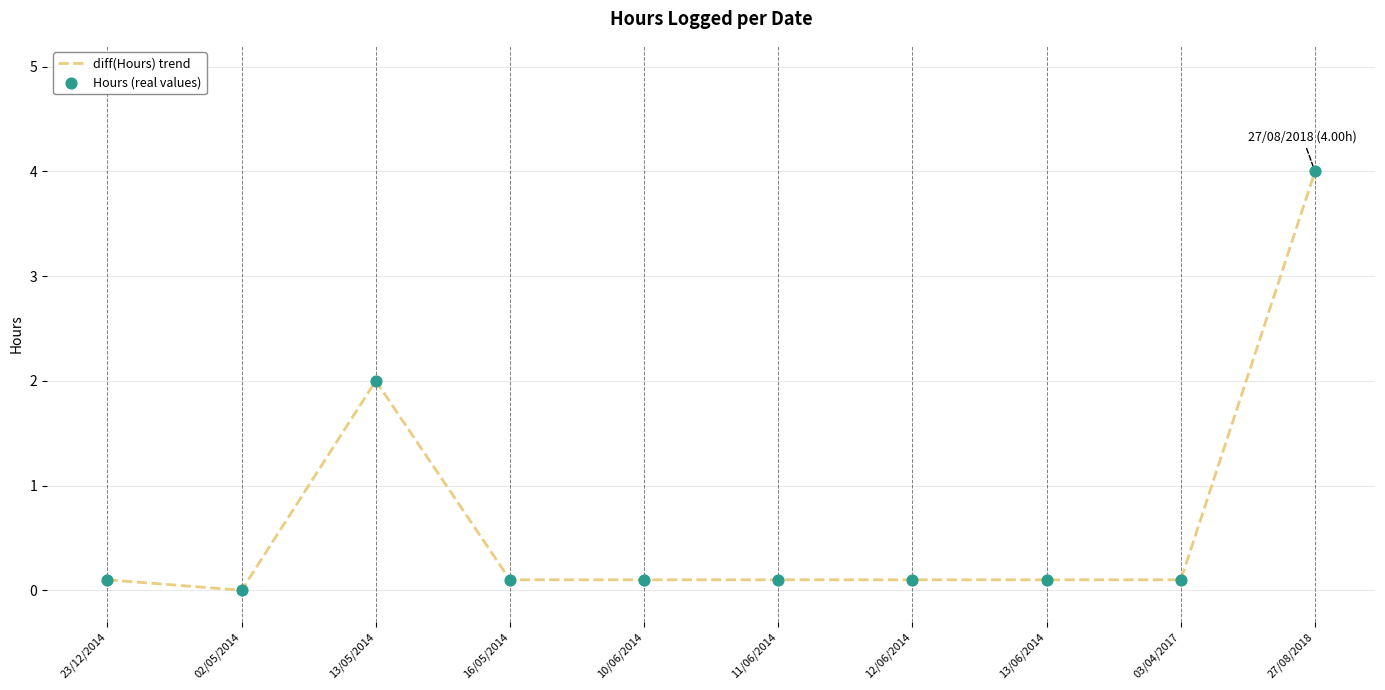

What is the change in value from 02/05/2014 to 27/08/2018?

+4.0